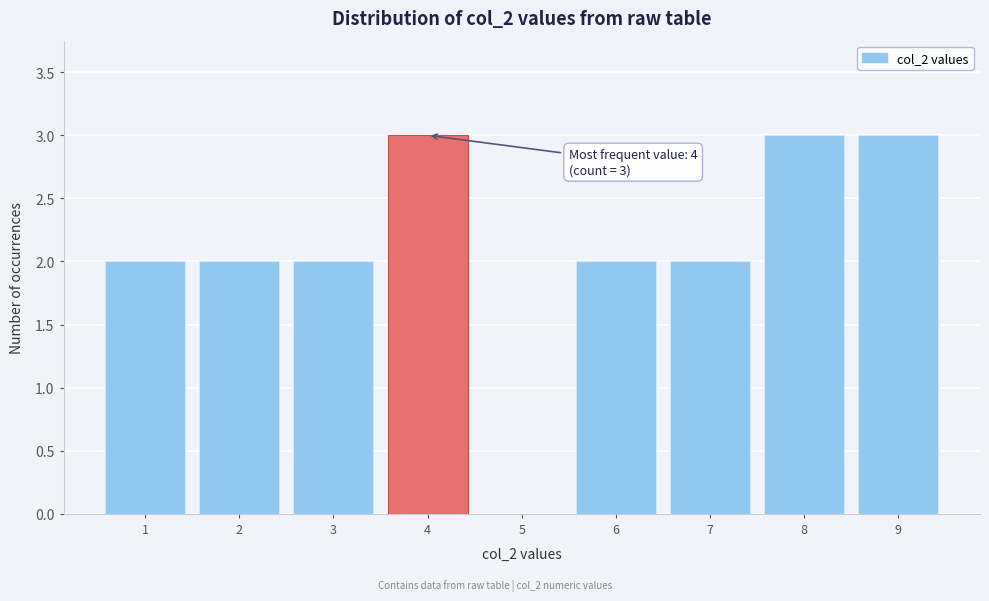

Reading left to right, what are all the values shown in this chart?

1=2	2=2	3=2	4=3	5=0	6=2	7=2	8=3	9=3